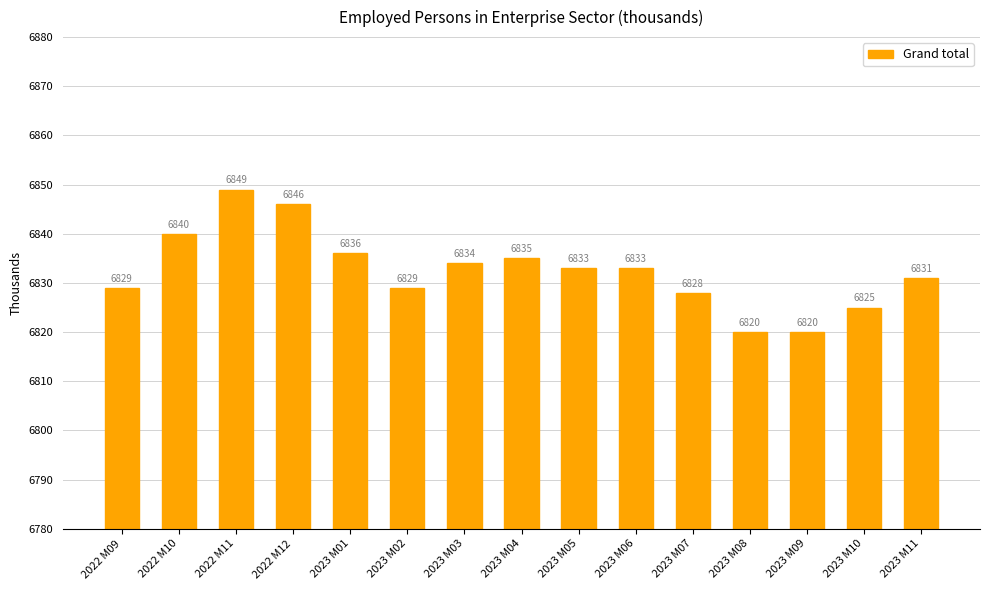

True or false: the data shows 6829 at 2023 M02.

True